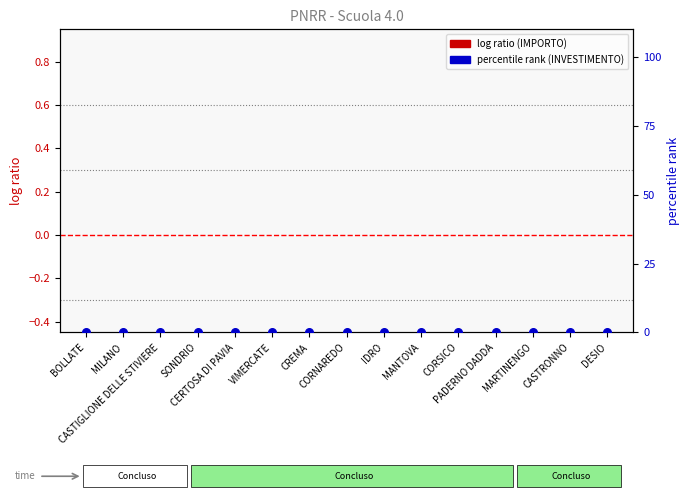

Which series contains the lowest Y value?

percentile rank within the sample